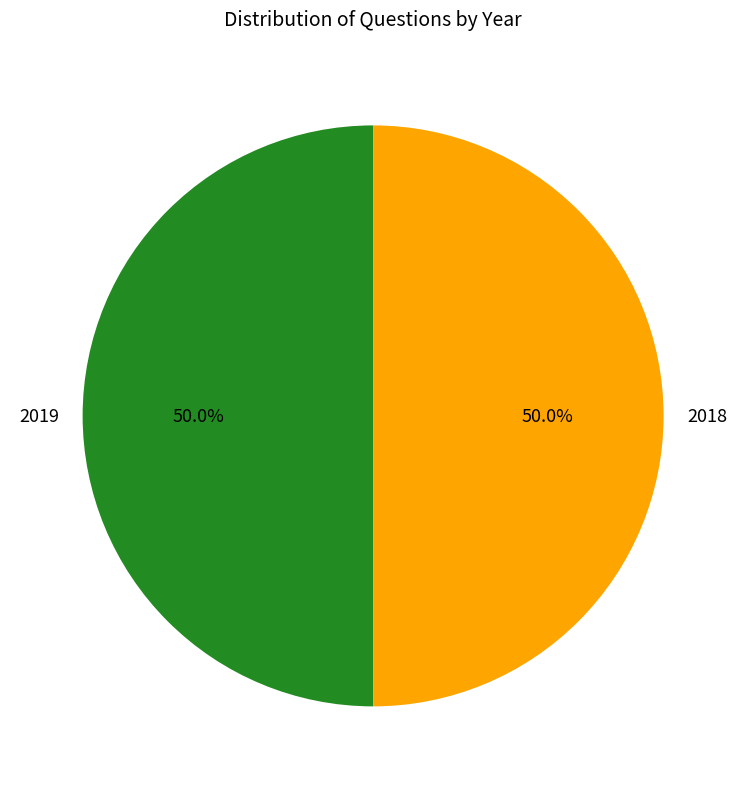

Combined, do 2019 and 2018 account for over 50%?

Yes